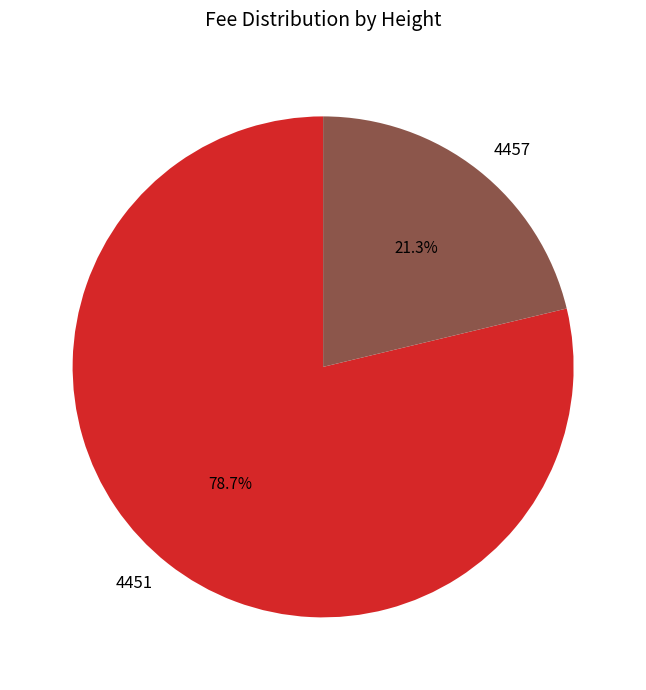

Is there any slice that represents more than half of the pie?

Yes